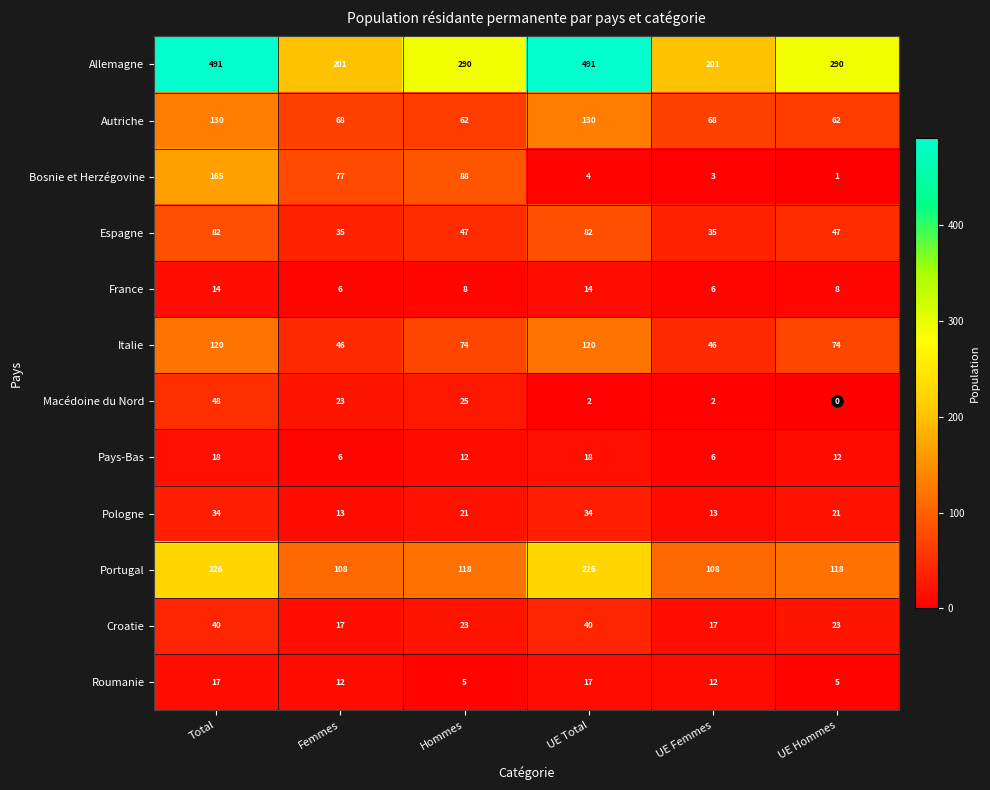

How many data points does each series have?

6